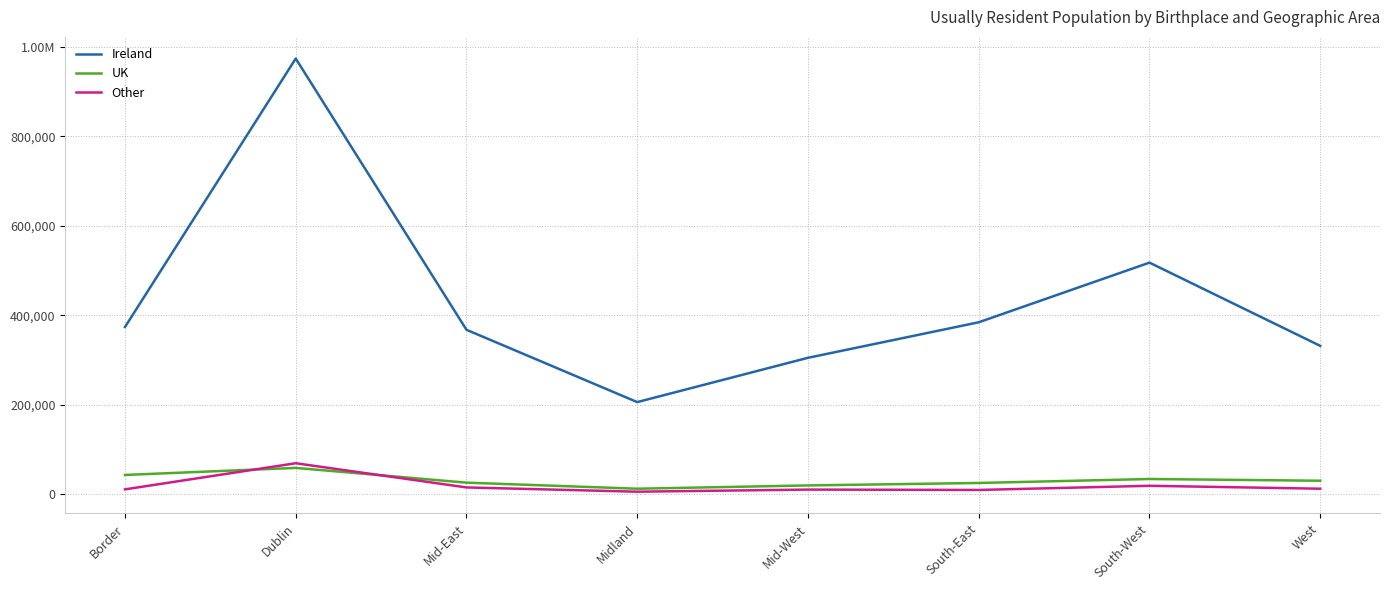

At which category does the chart reach its peak across all series?

Dublin